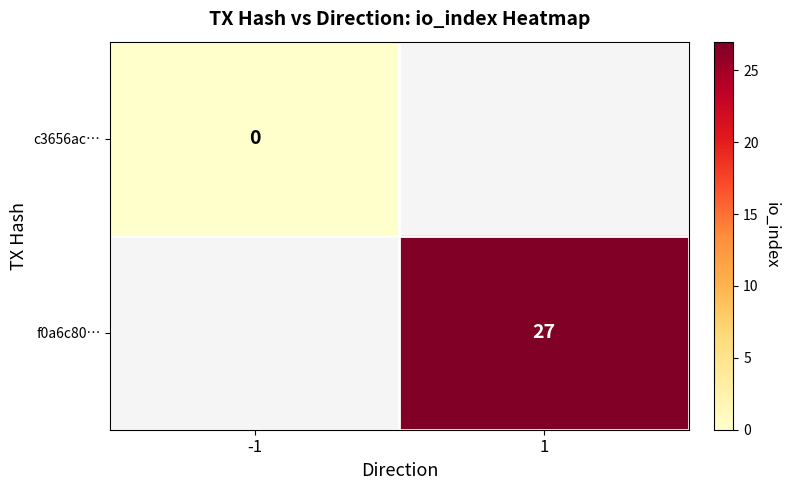

At how many categories does at least one series exceed 7?

1